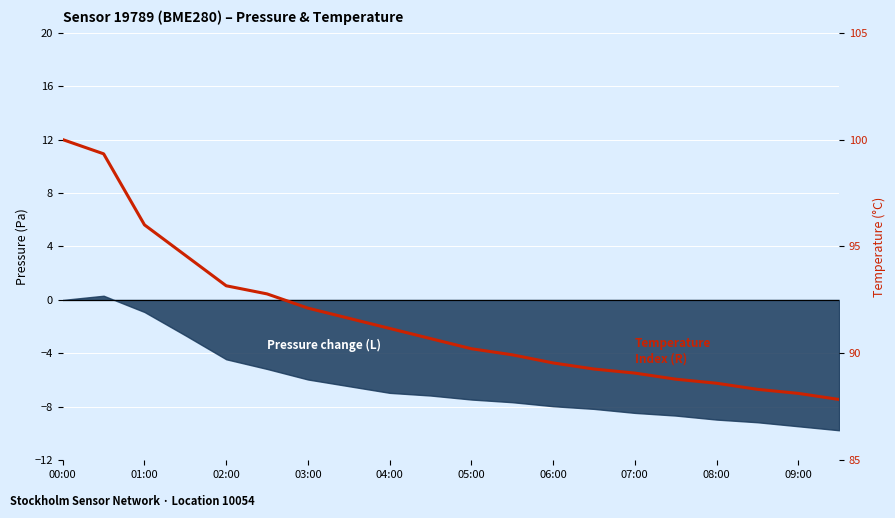

What is the difference between the maximum and minimum values?

12.2